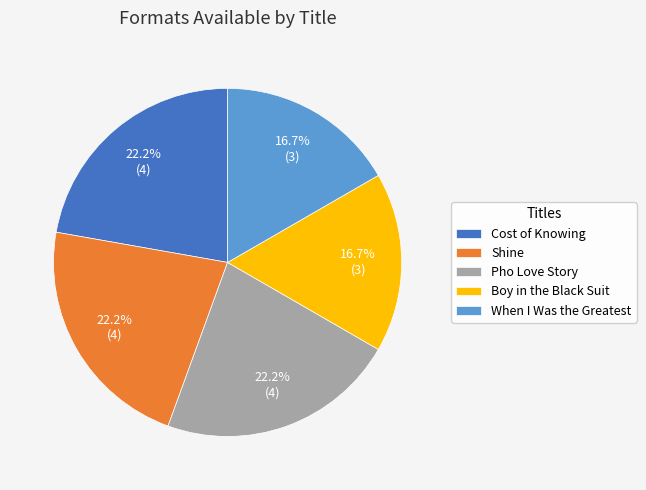

Approximately how many times larger is the value at Shine compared to Boy in the Black Suit?

1.3